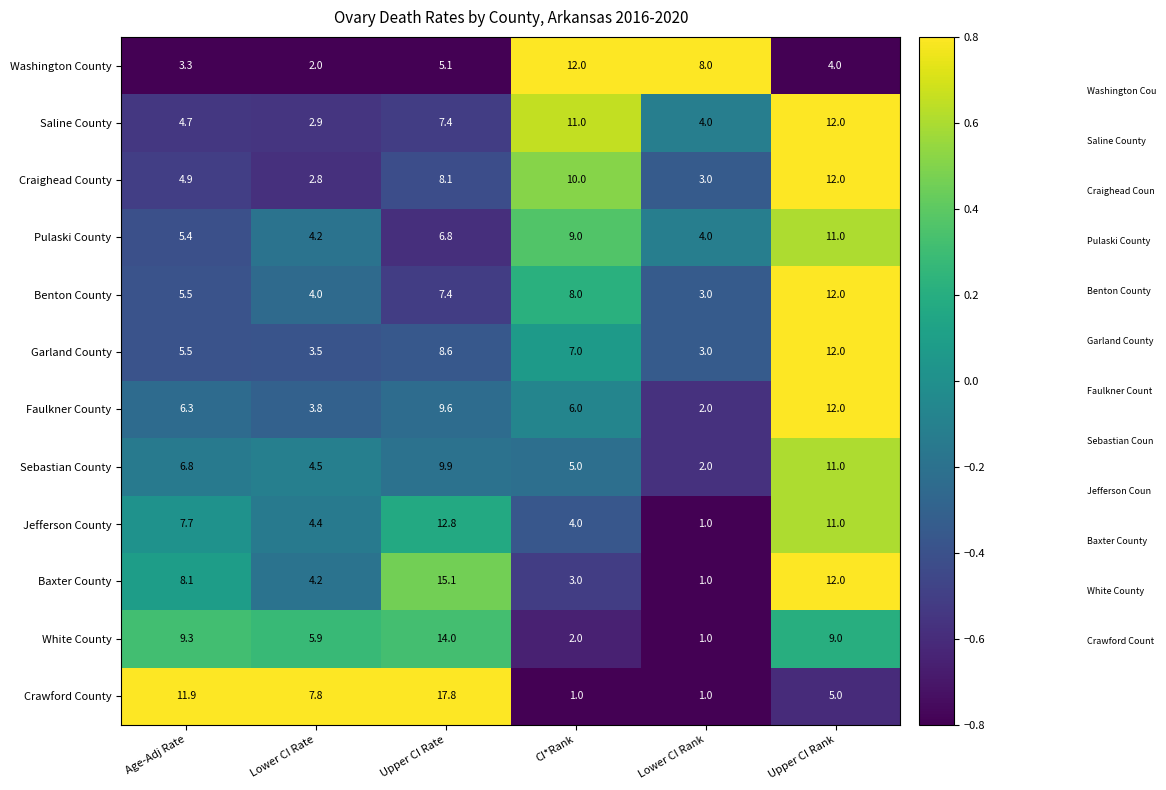

Which series has the largest total across all categories?

Crawford County